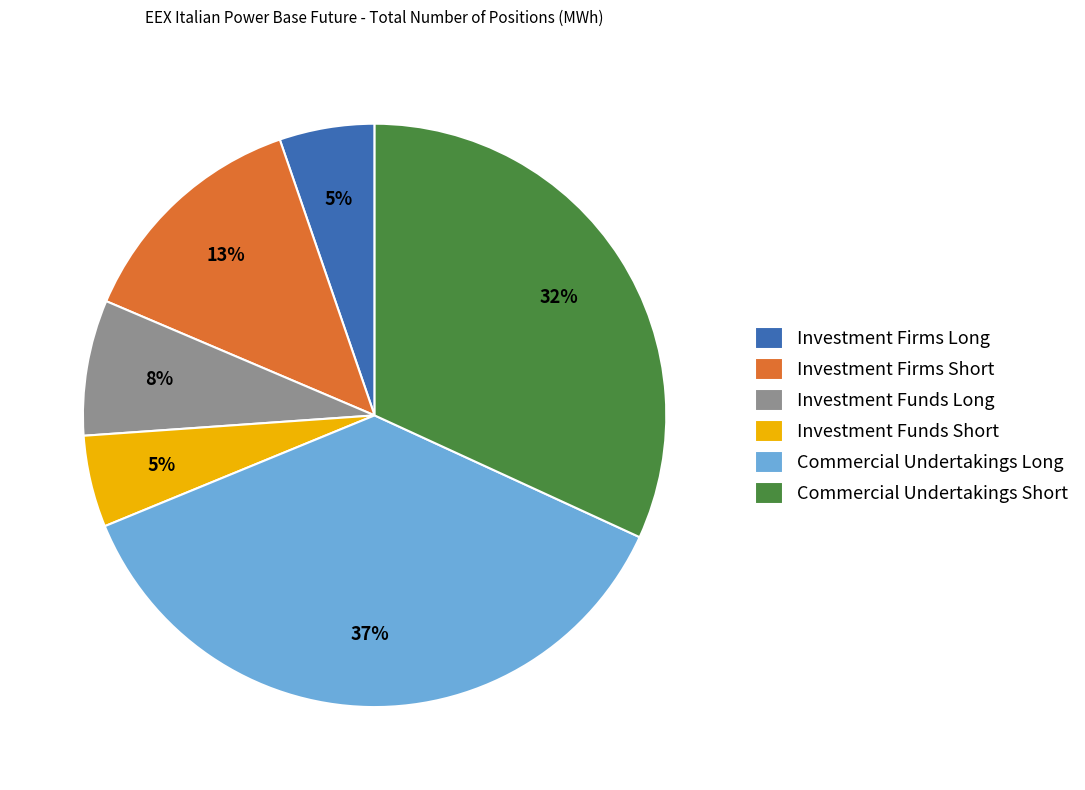

True or false: Commercial Undertakings Long accounts for 44% of the total.

False